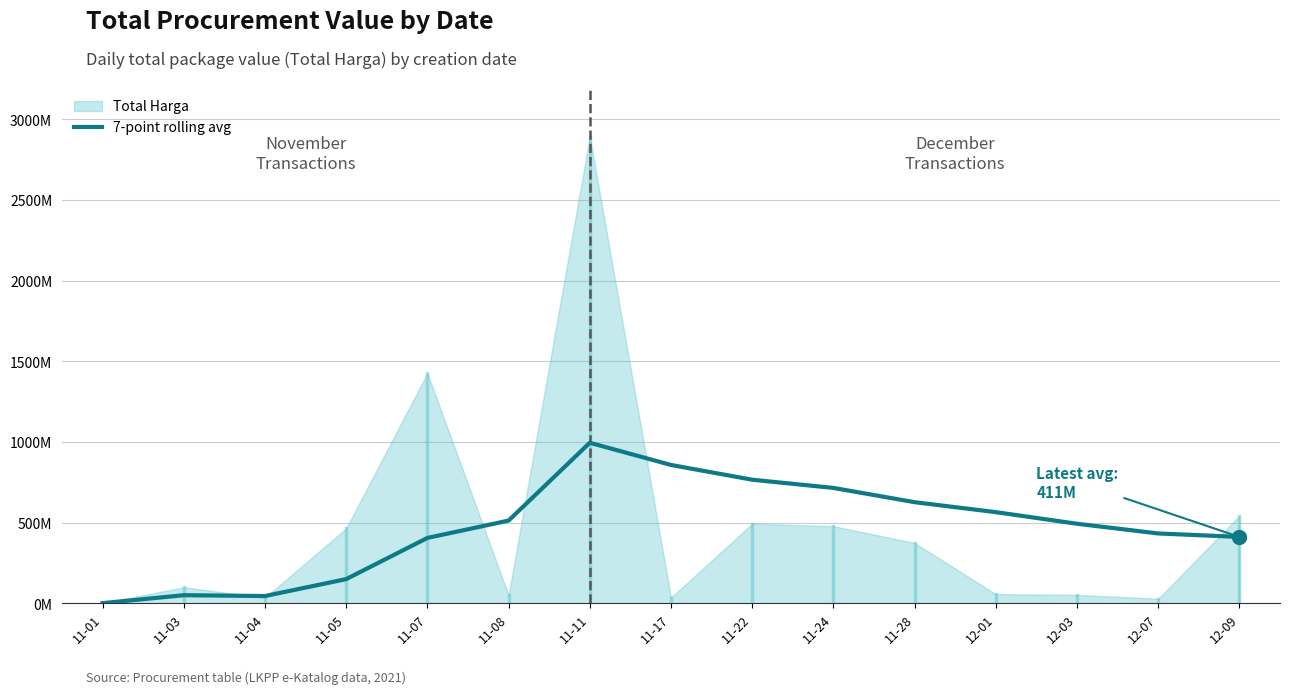

True or false: the data has more than 2 interior local peaks.

False